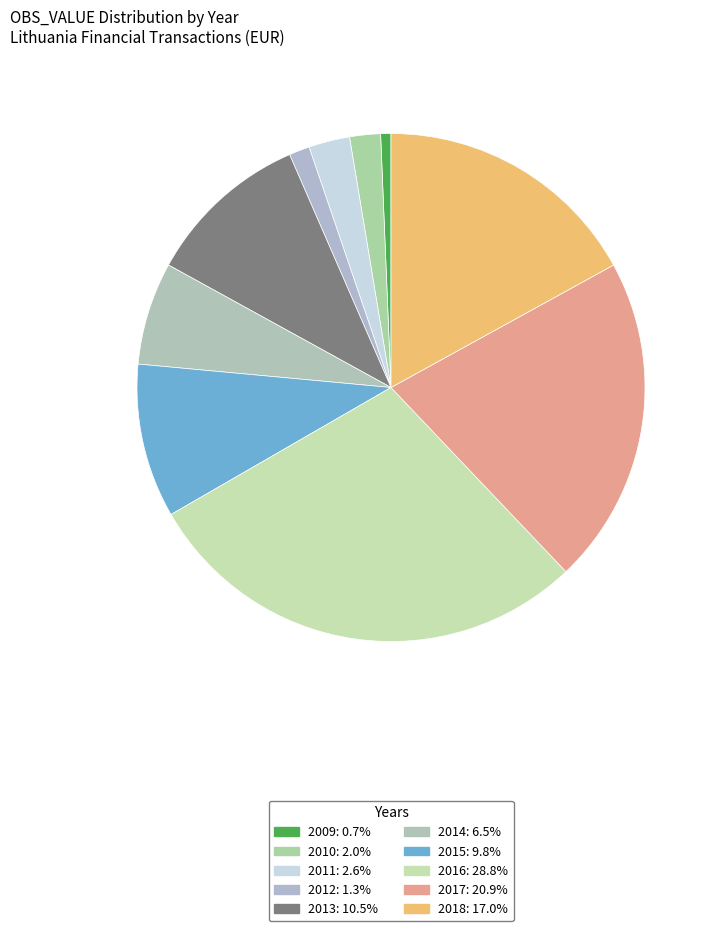

Does 2018 represent more than half of the total?

No